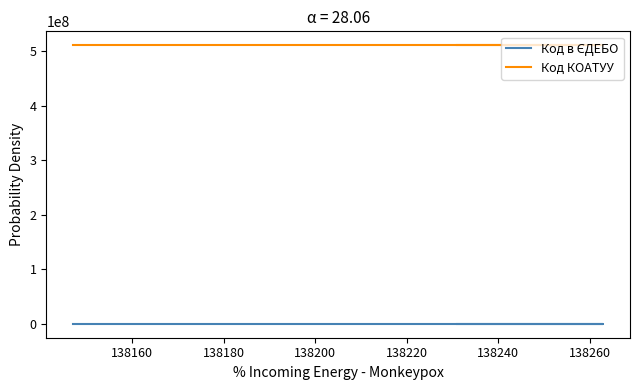

What are all the series names shown in the legend?

Код в ЄДЕБО, Код КОАТУУ